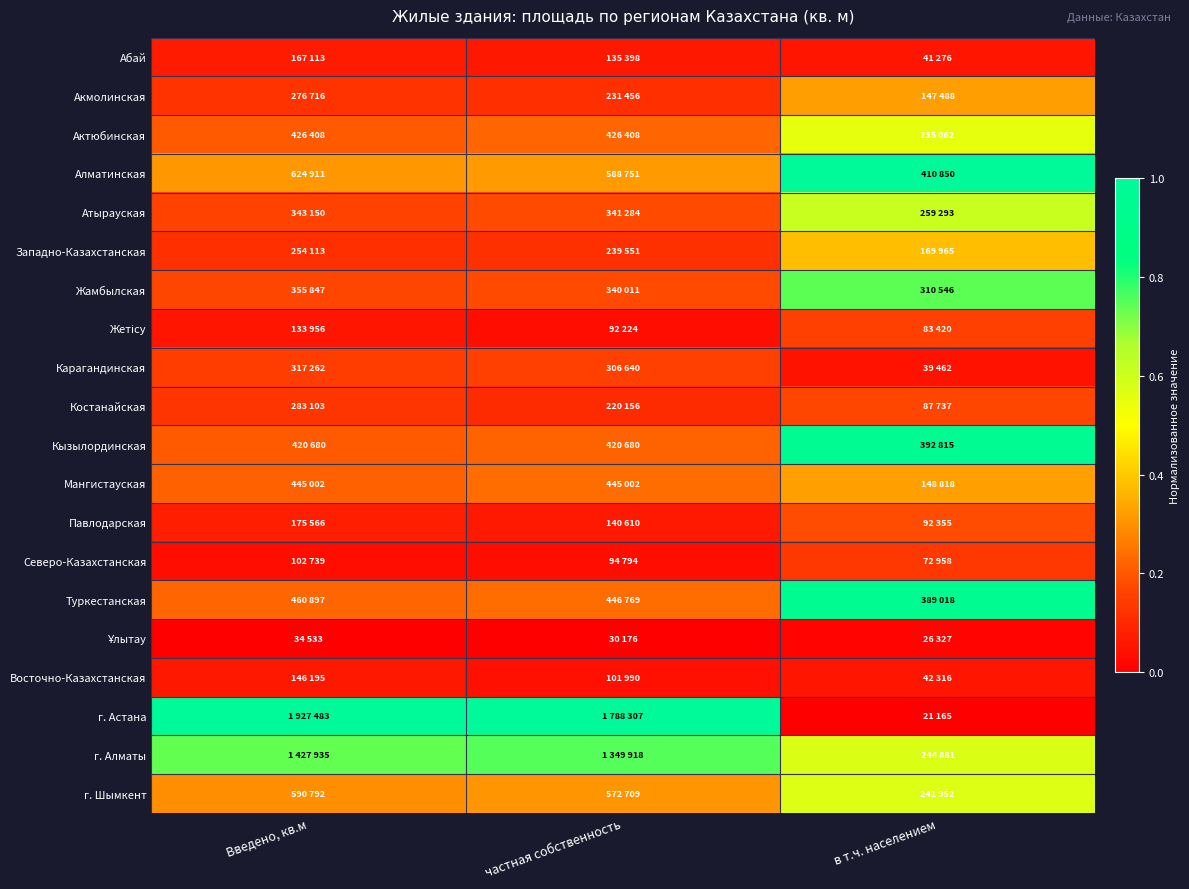

At which category is the sum across all series the highest?

в т.ч. населением